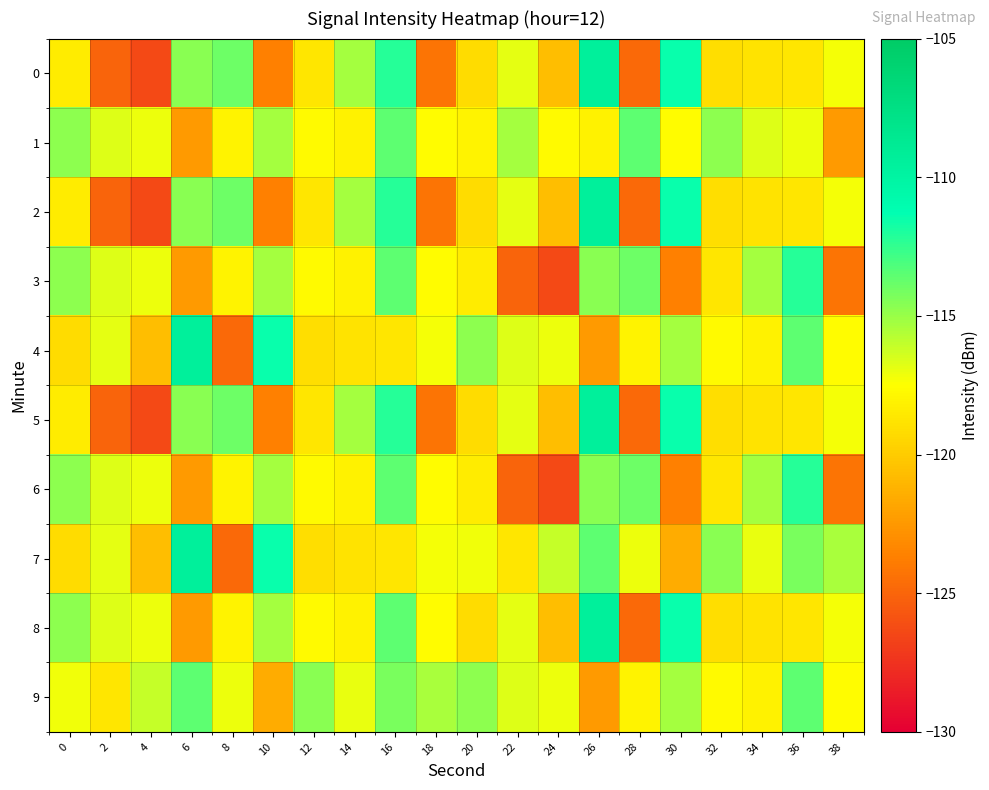

Count the number of categories in the chart.

20